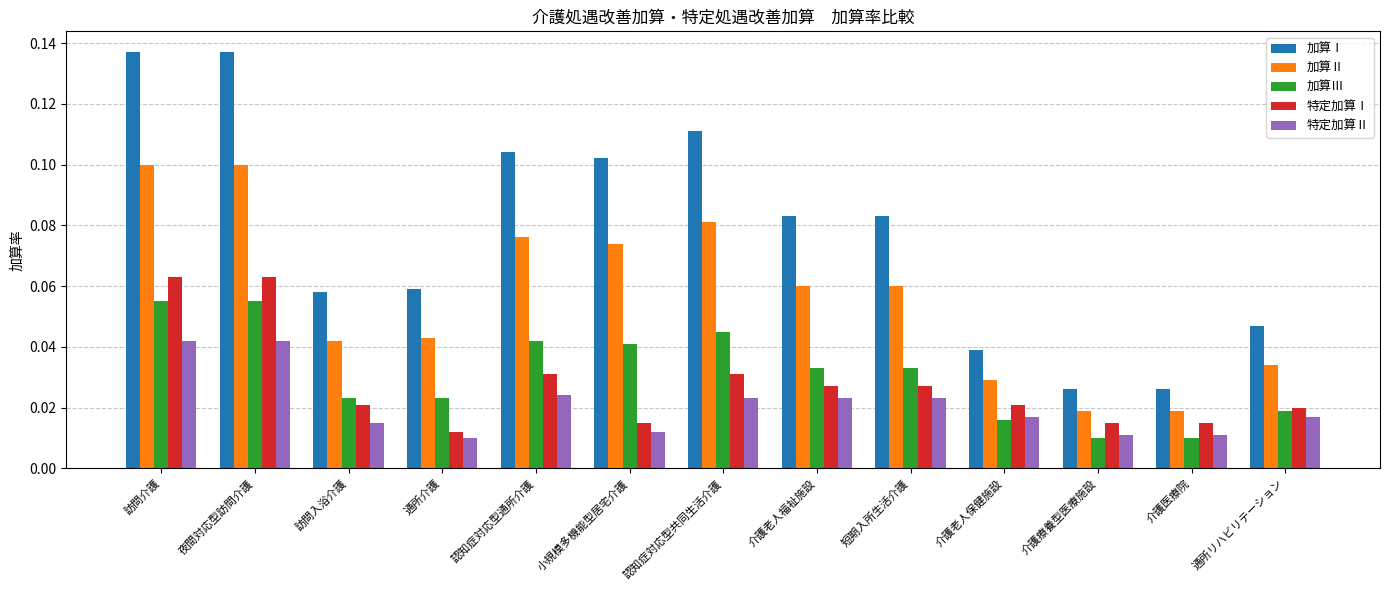

Which series has the largest total across all categories?

加算Ⅰ